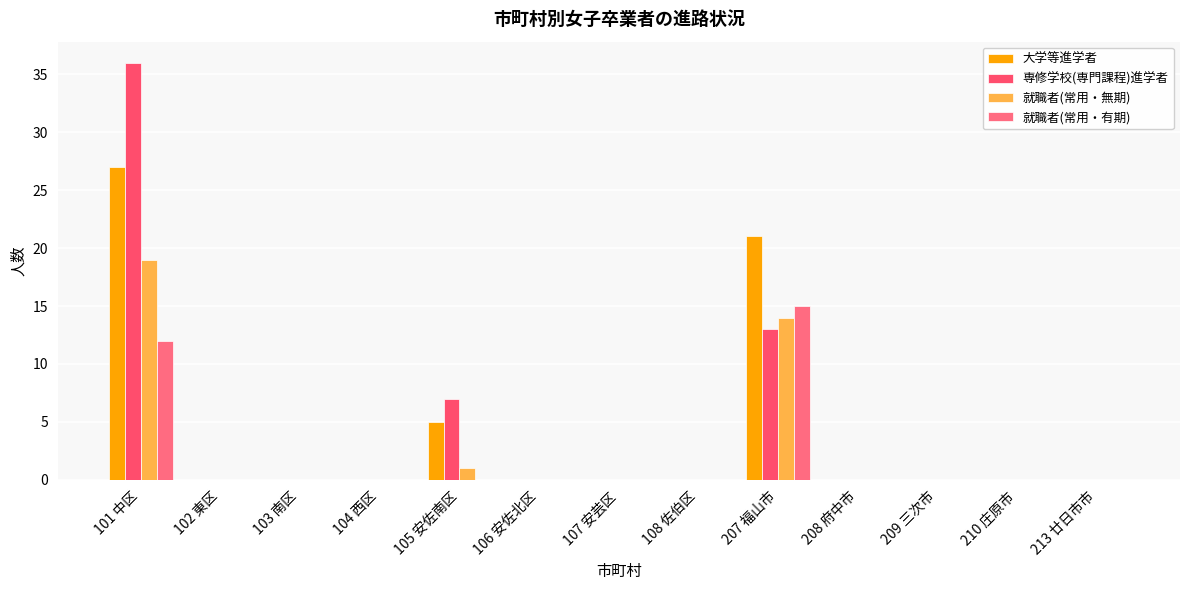

The value of 大学等進学者 at 213 廿日市市 is 0. True or false?

True